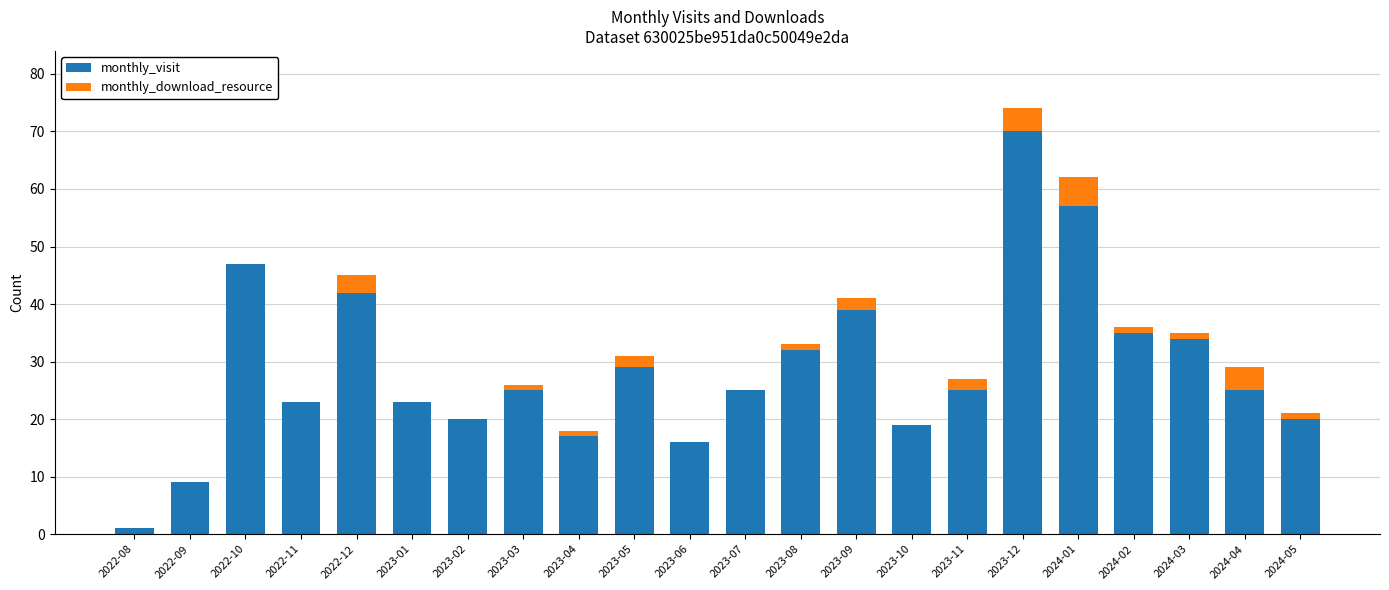

What is the highest value of the monthly_visit series?

70